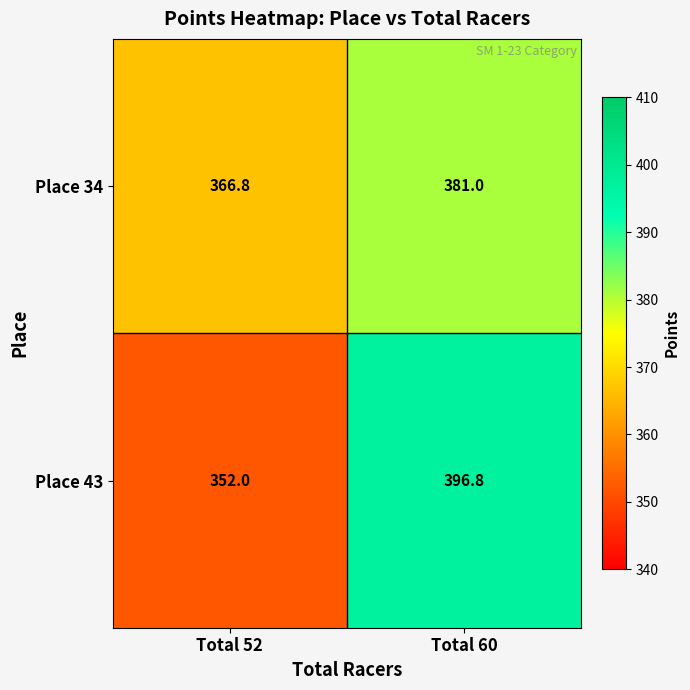

Which label corresponds to the largest value in the chart?

Total 60